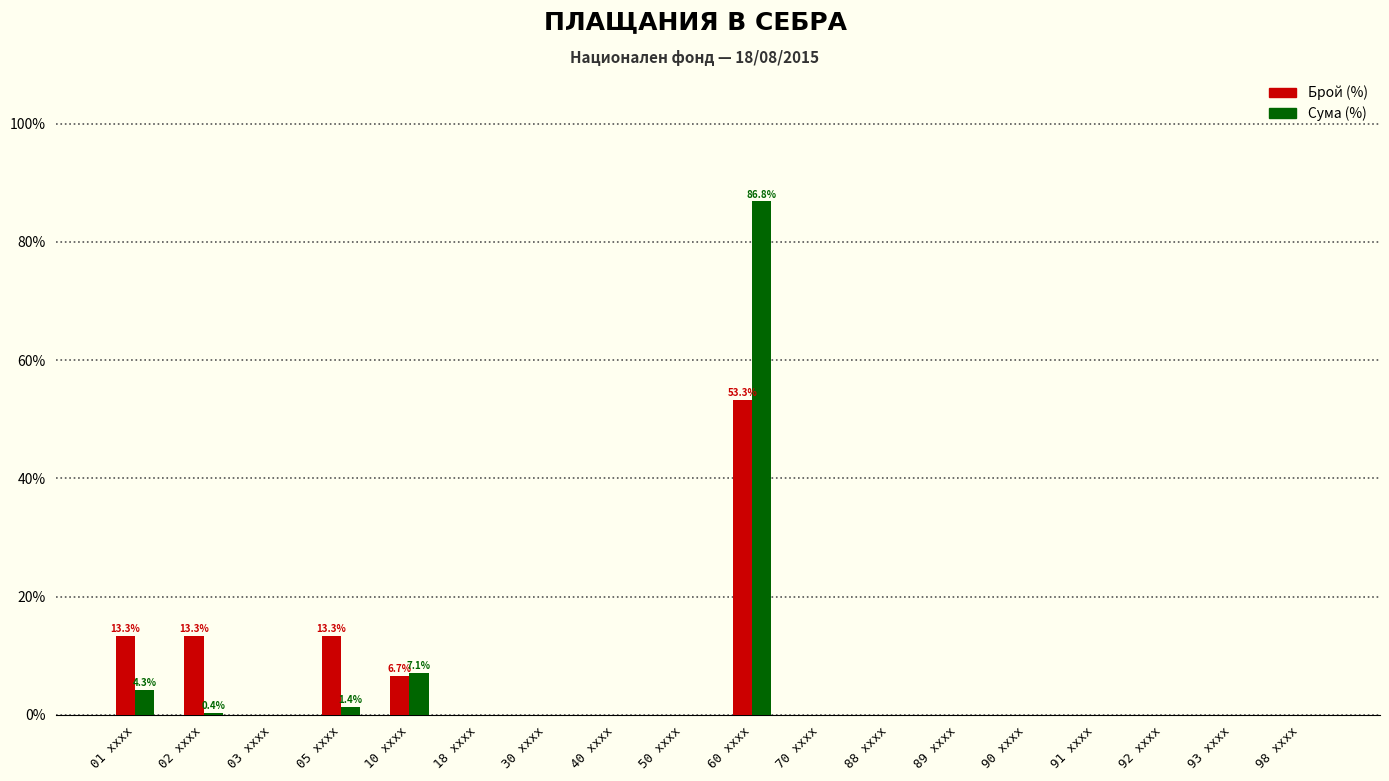

The Сума (%) series shows -29.6 at 98 xxxx. True or false?

False